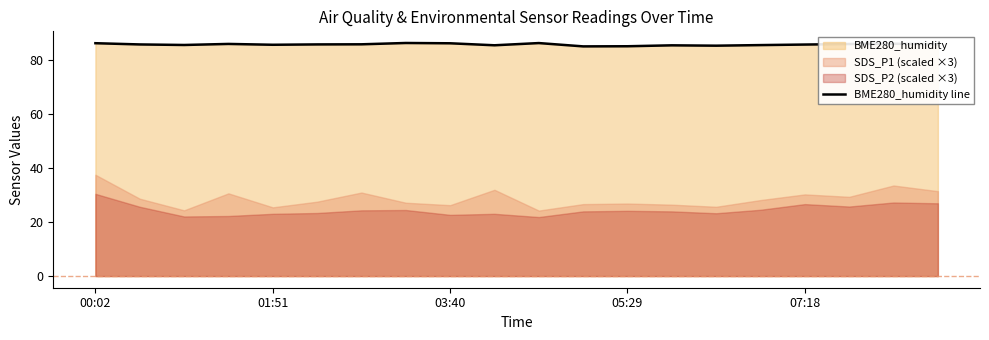

Is it true that the value at 19 is 137.6?

False